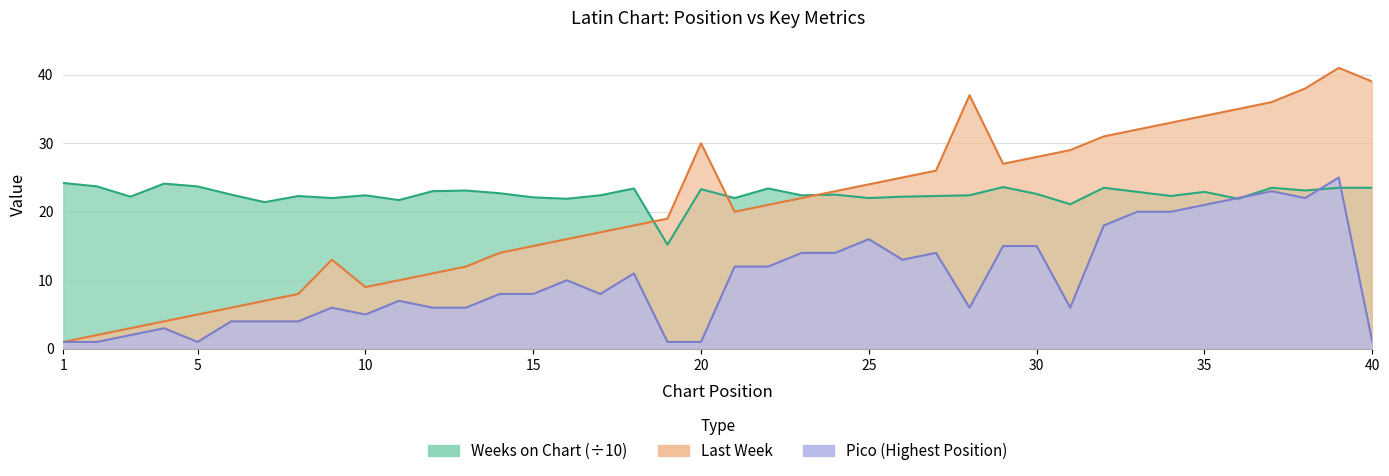

What are all the series names shown in the legend?

Last Week, Pico, Weeks on Chart